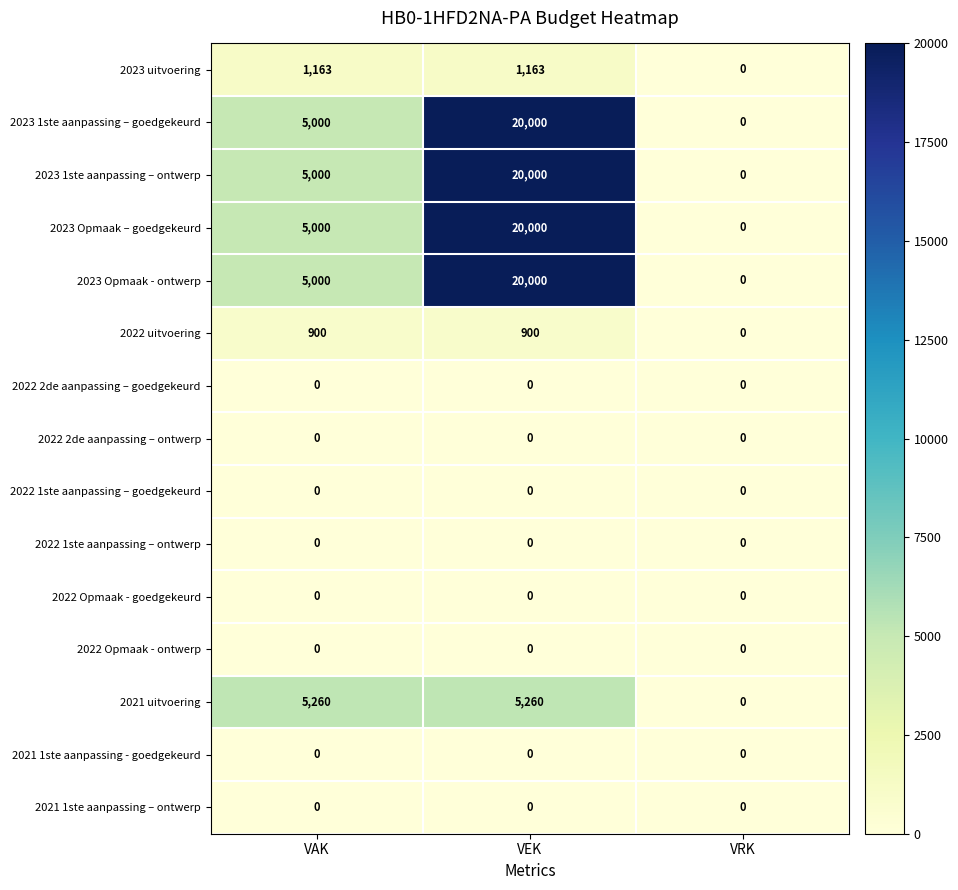

Which label corresponds to the largest value in the chart?

VEK